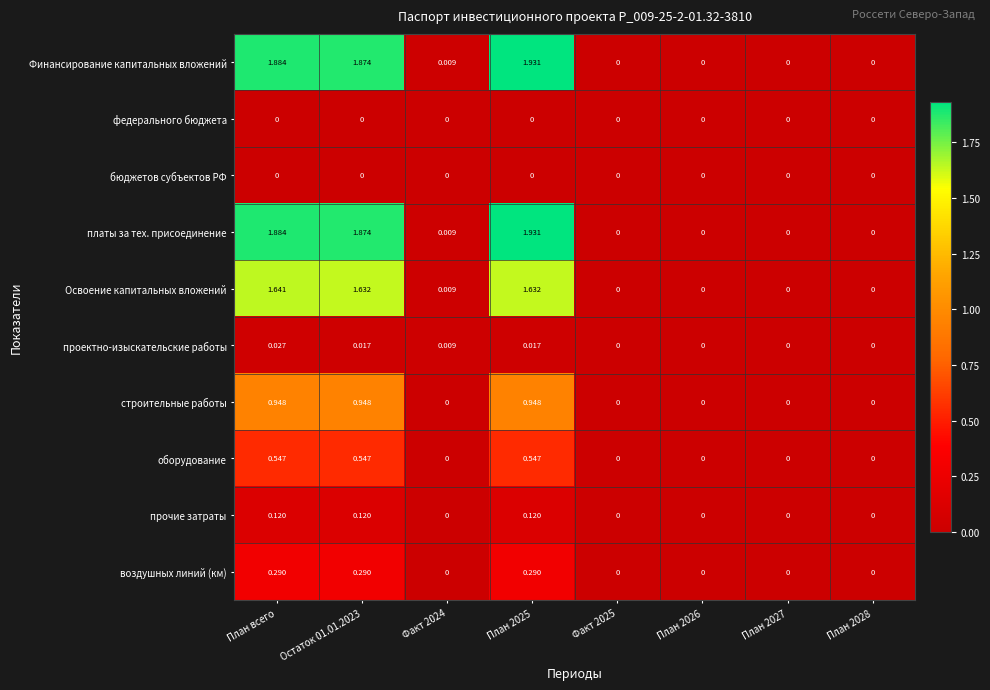

Is the value of Финансирование капитальных вложений at Факт 2024 greater than the value of проектно-изыскательские работы at План 2027?

Yes